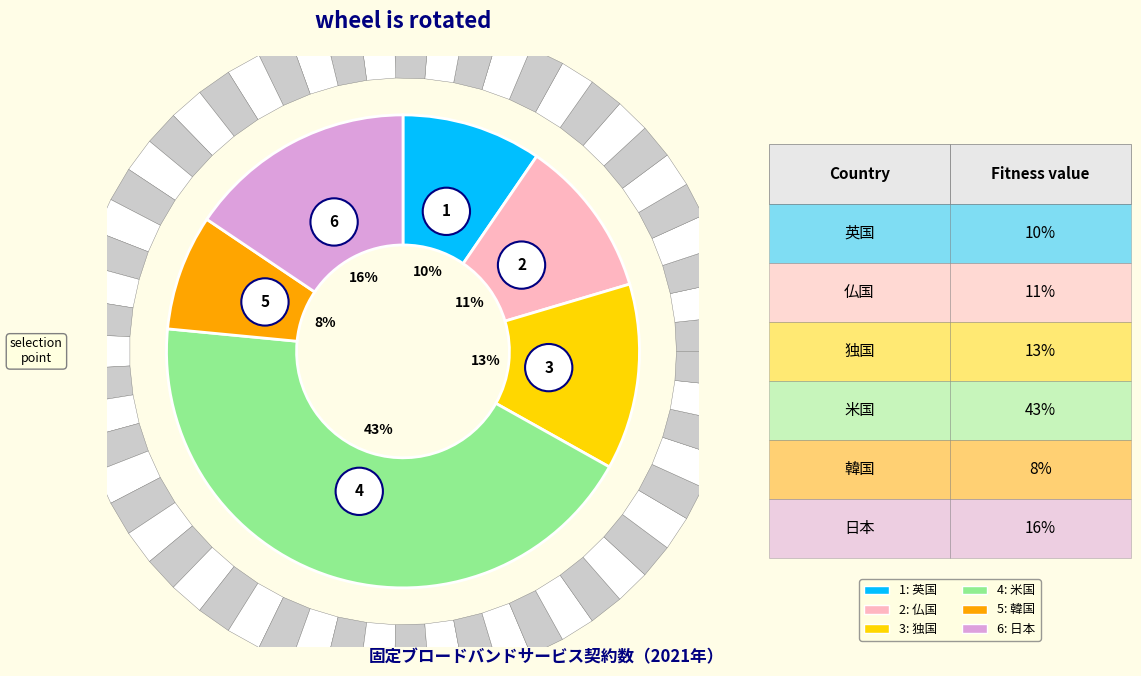

How many segments does this pie chart have?

6